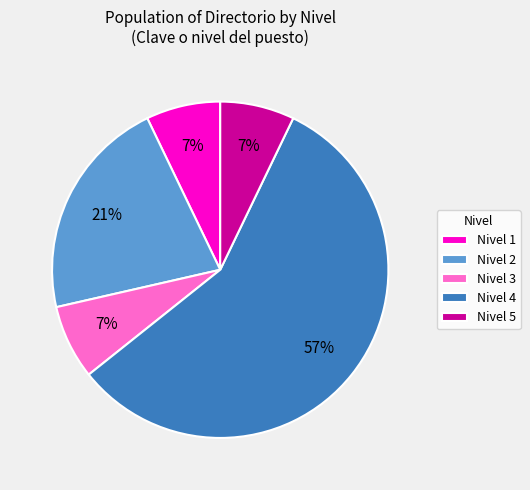

Which category has the biggest portion of the pie?

Nivel 4